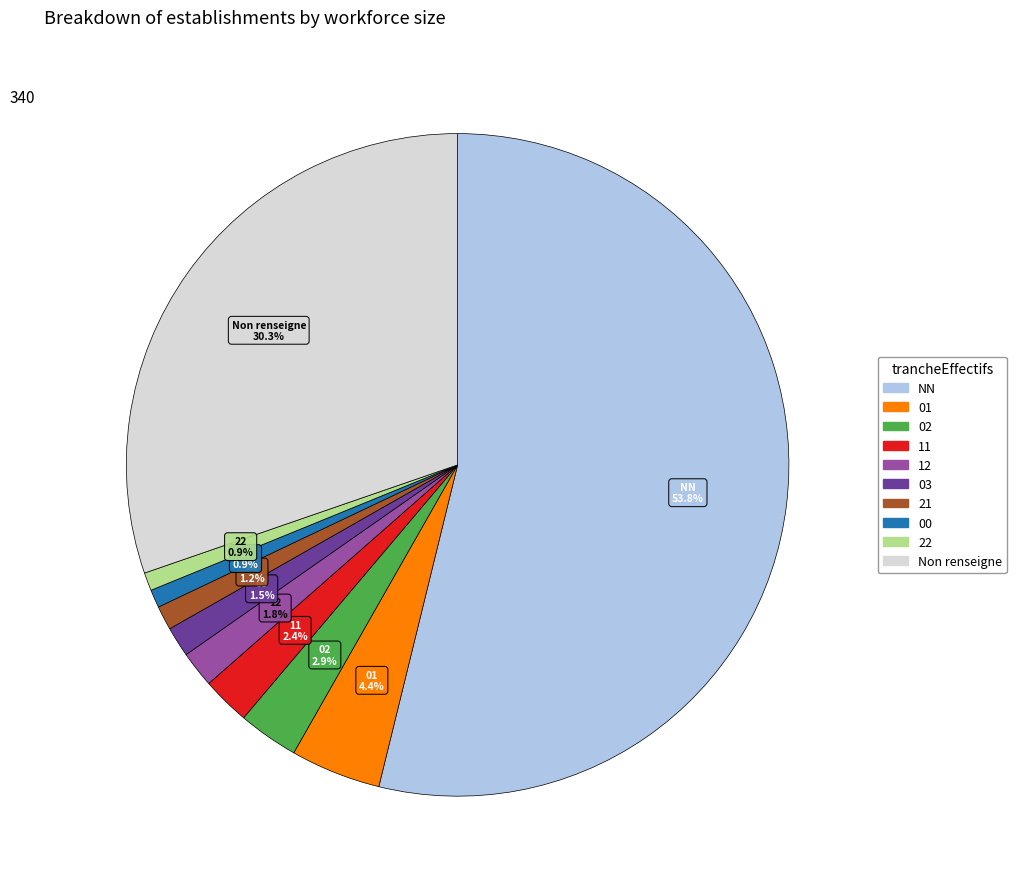

Does any single category account for the majority?

Yes